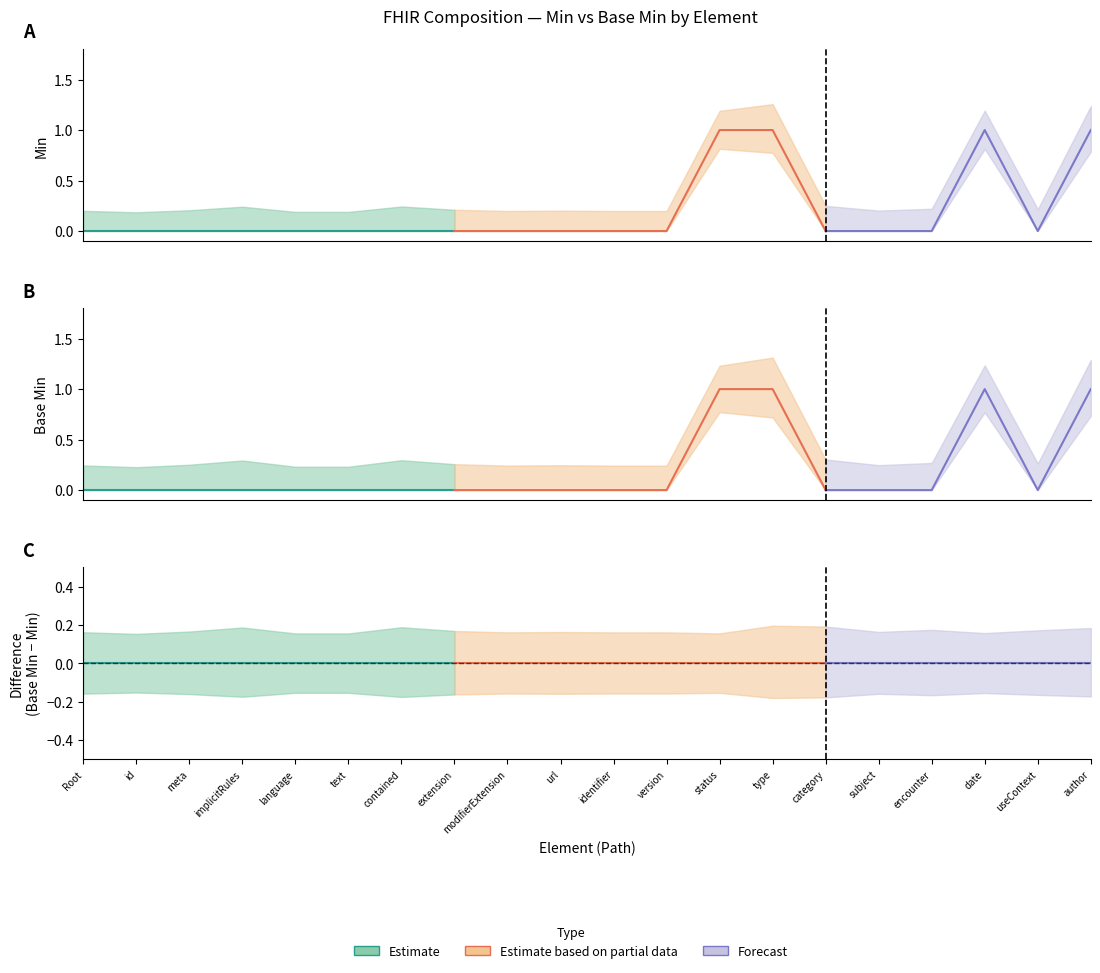

True or false: Base Min has a value of 0 at Composition.identifier.

False